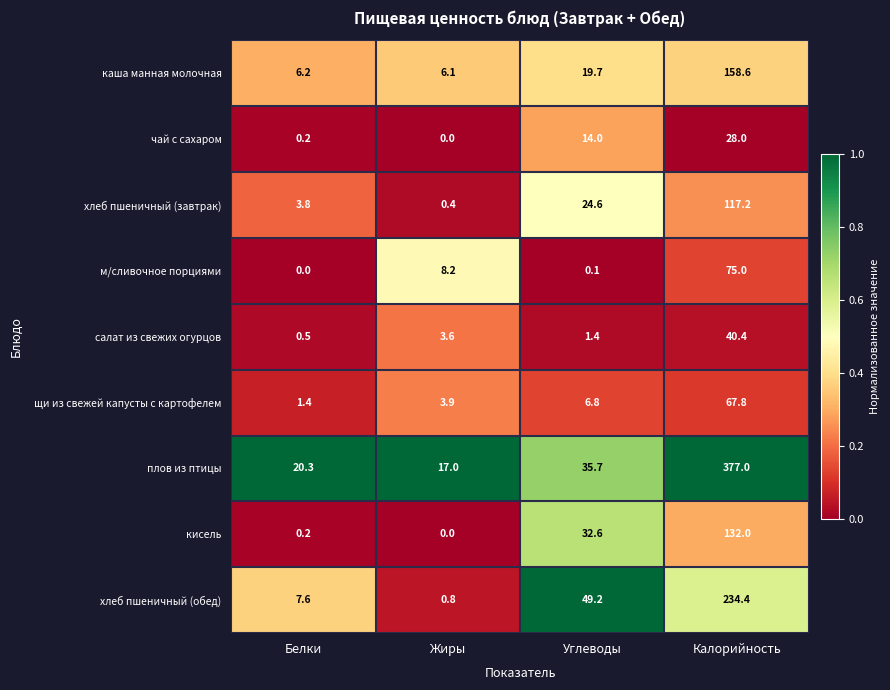

Which series has the widest spread of values?

плов из птицы